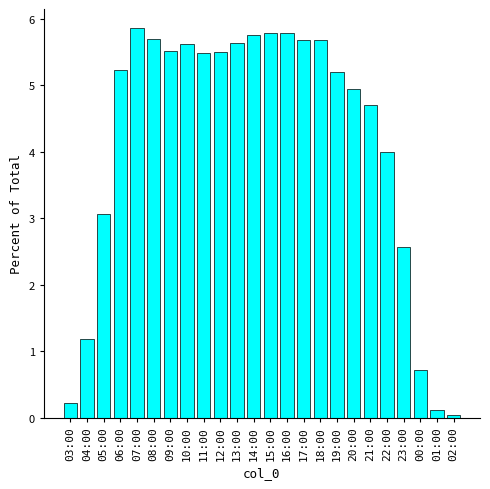

Are the bars horizontal?

No